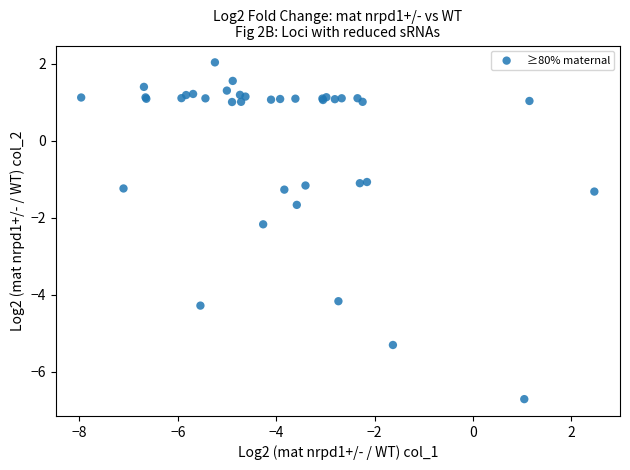

What Y value in the scatter plot is closest to -2?

-2.2